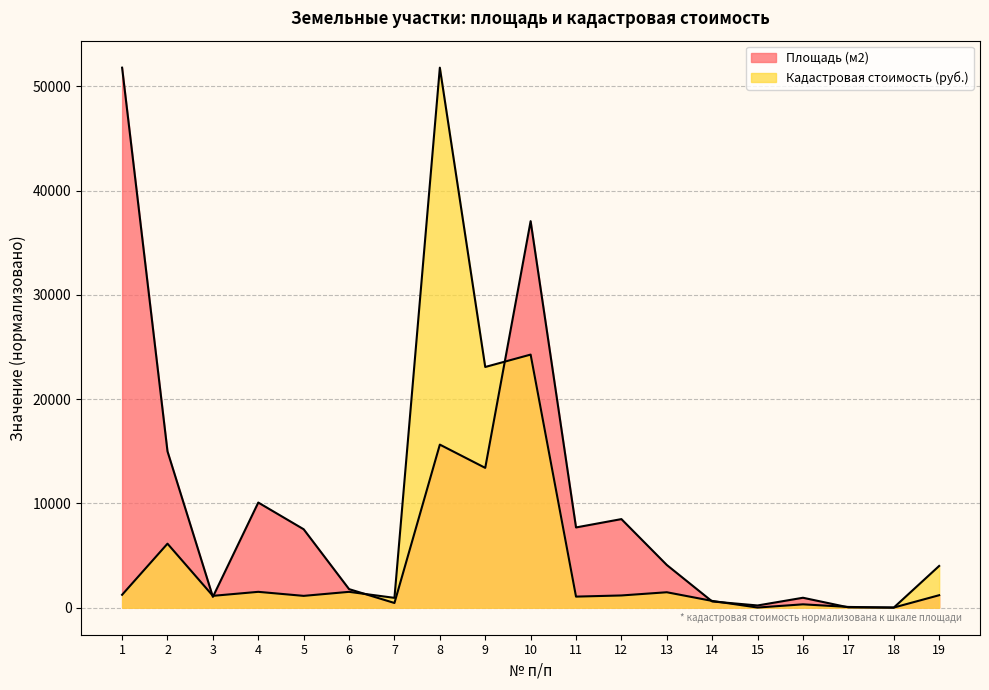

Where do Площадь (м2) and Кадастровая стоимость (руб.) first cross each other?

2 and 3